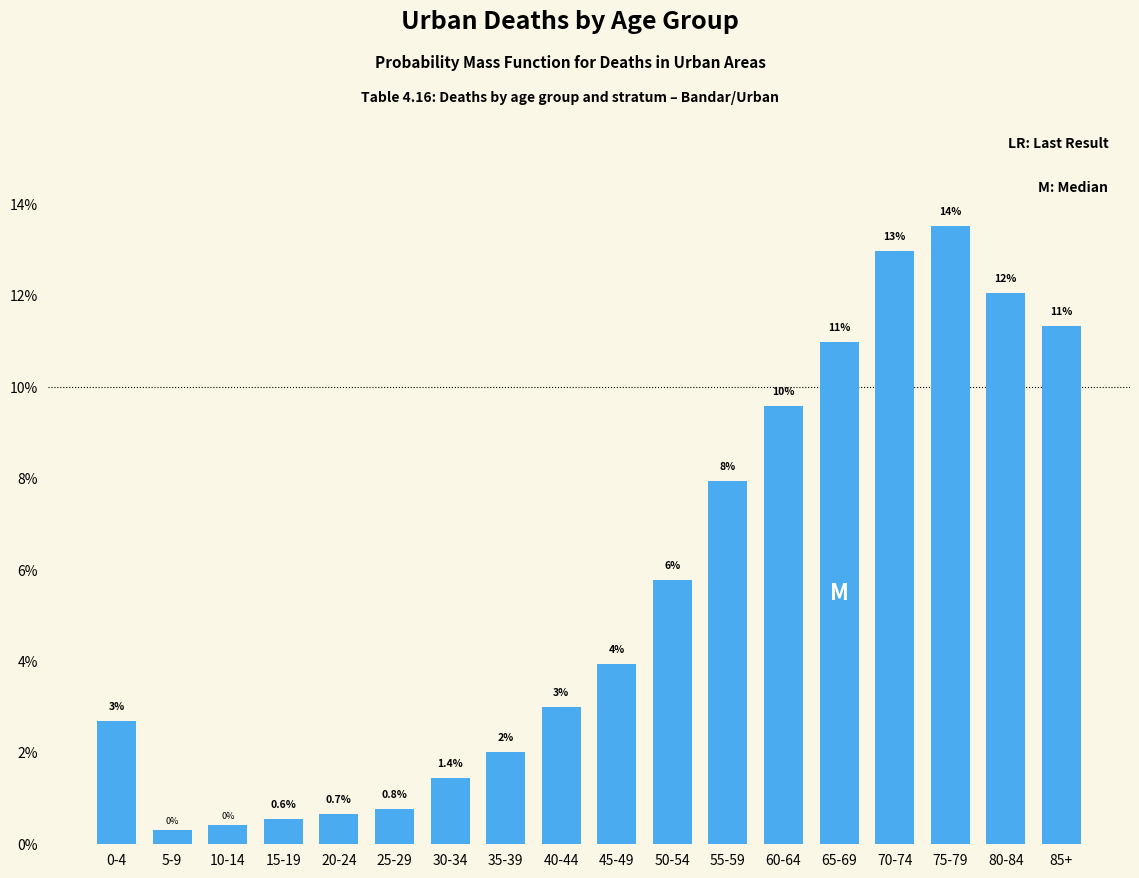

List the labels in order of value, largest first.

75-79, 70-74, 80-84, 85+, 65-69, 60-64, 55-59, 50-54, 45-49, 40-44, 0-4, 35-39, 30-34, 25-29, 20-24, 15-19, 10-14, 5-9